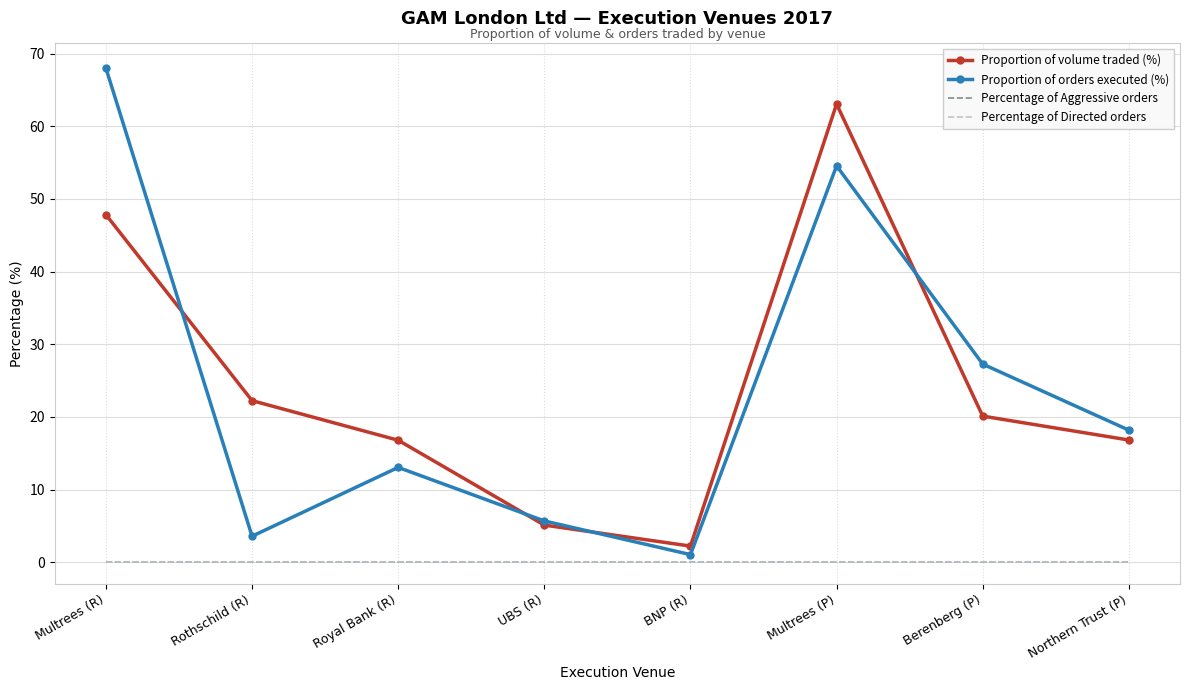

Reading right to left, extract all data points from this chart.

Proportion of volume traded (%): 16.8	20.1	63.1	2.2	5.1	16.8	22.2	47.8
Proportion of orders executed (%): 18.2	27.3	54.5	1.1	5.7	13.1	3.6	68.0
Percentage of Aggressive orders: 0.0	0.0	0.0	0.0	0.0	0.0	0.0	0.0
Percentage of Directed orders: 0.0	0.0	0.0	0.0	0.0	0.0	0.0	0.0